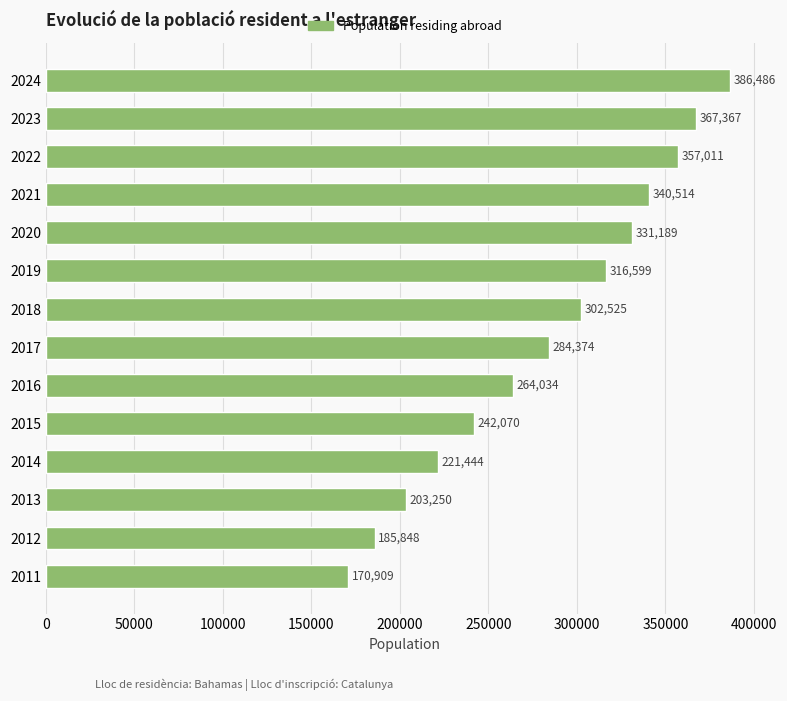

At which category does the chart reach its peak across all series?

2024